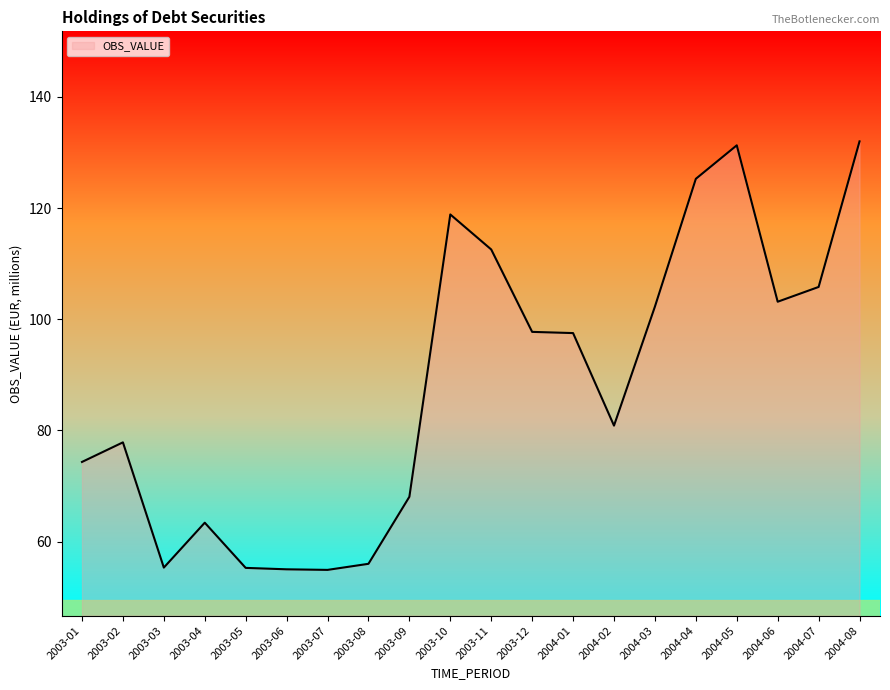

How many lines are shown in the chart?

1